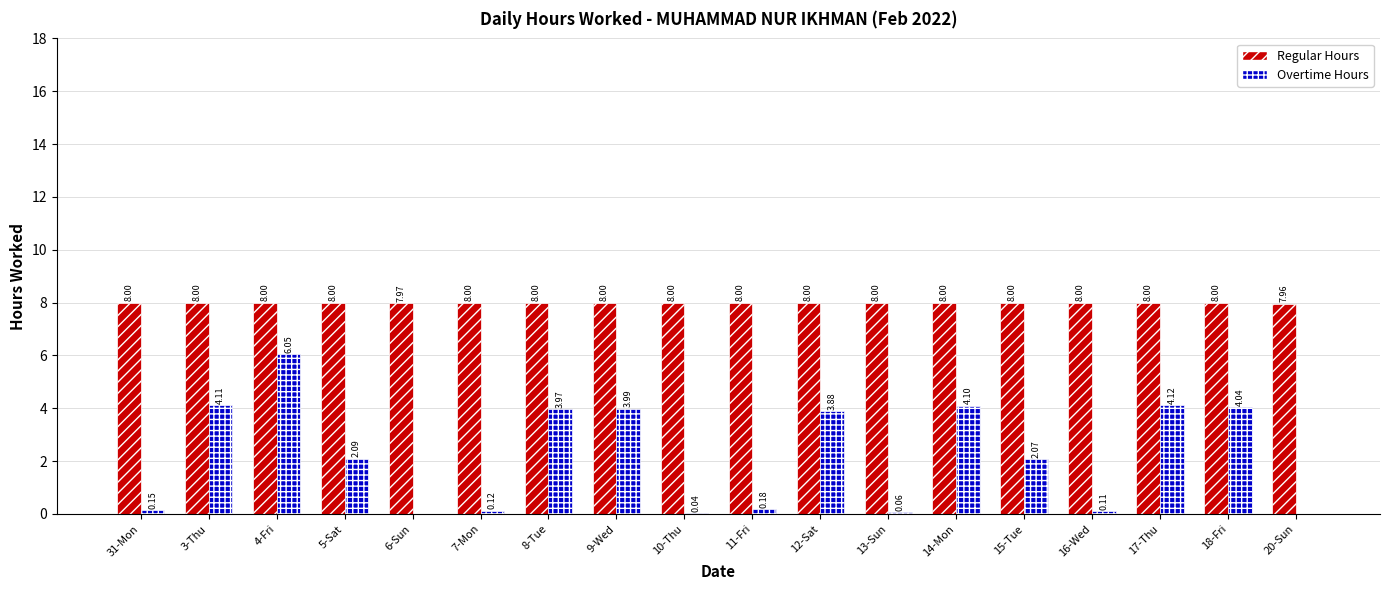

What is the total value across all series at 17-Thu?

12.1